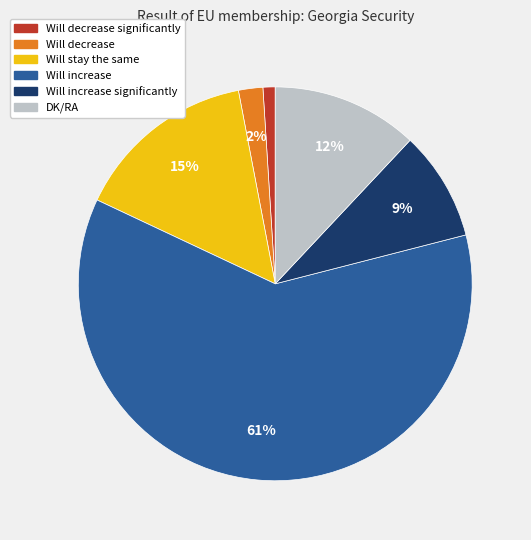

To the nearest percent, what is the difference between the largest and smallest slice percentages?

60%